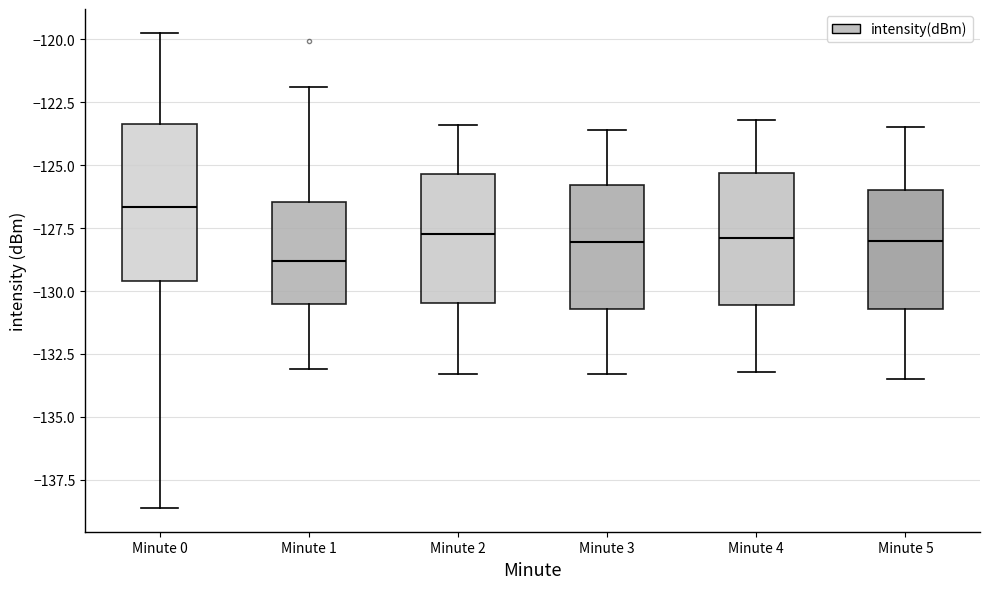

Reading left to right, transcribe this box plot: for each box, give where its median line is, the range the box spans, and where its two whiskers end, as read against the y-axis. The values are not printed on the chart, so give them approximately, as read against the axis.

Minute 0: median -126.5, box -129.5 to -123.5, whiskers -138.5 to -119.5
Minute 1: median -129.0, box -130.5 to -126.5, whiskers -133.0 to -122.0
Minute 2: median -127.5, box -130.5 to -125.5, whiskers -133.5 to -123.5
Minute 3: median -128.0, box -130.5 to -126.0, whiskers -133.5 to -123.5
Minute 4: median -128.0, box -130.5 to -125.5, whiskers -133.0 to -123.0
Minute 5: median -128.0, box -130.5 to -126.0, whiskers -133.5 to -123.5